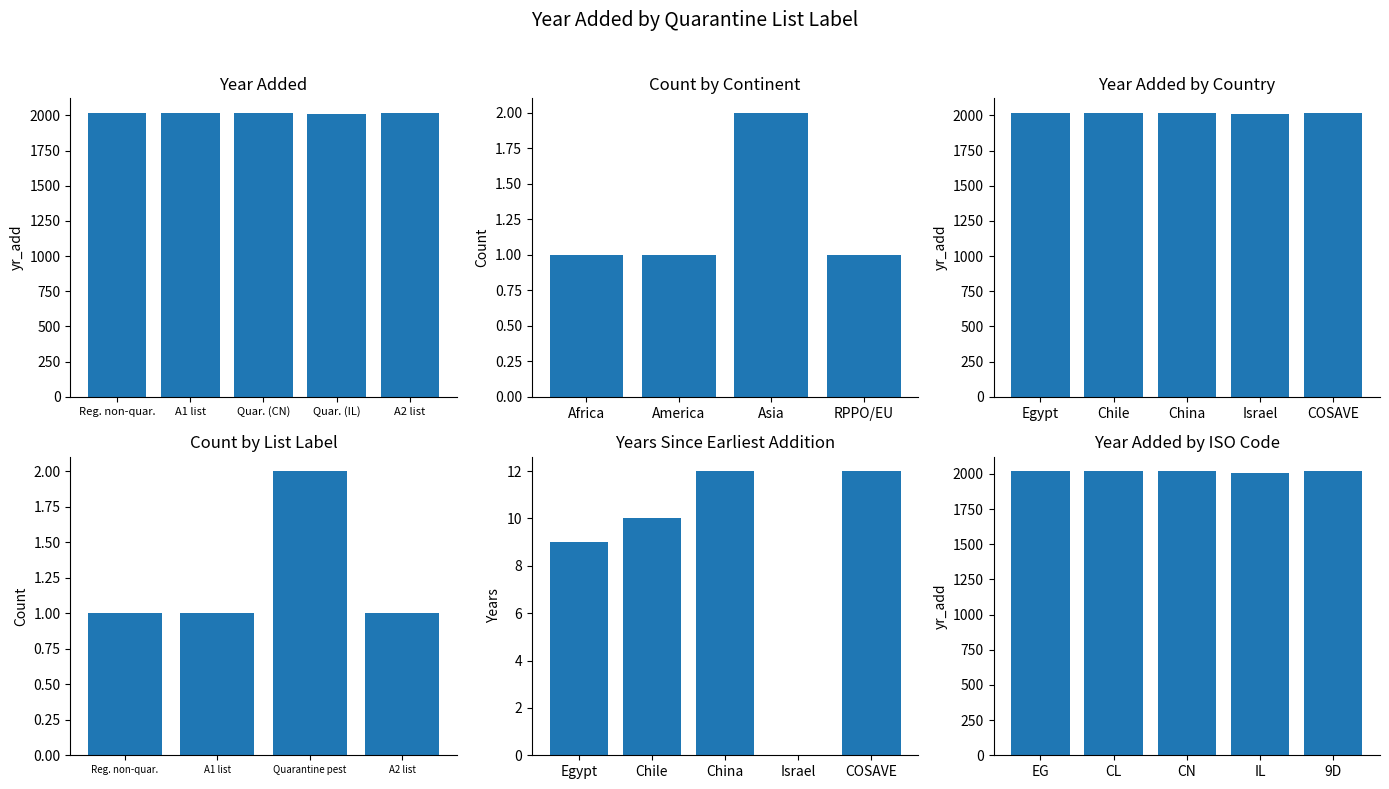

What is the approximate value at Reg. non-quar., to the nearest 5?

2020